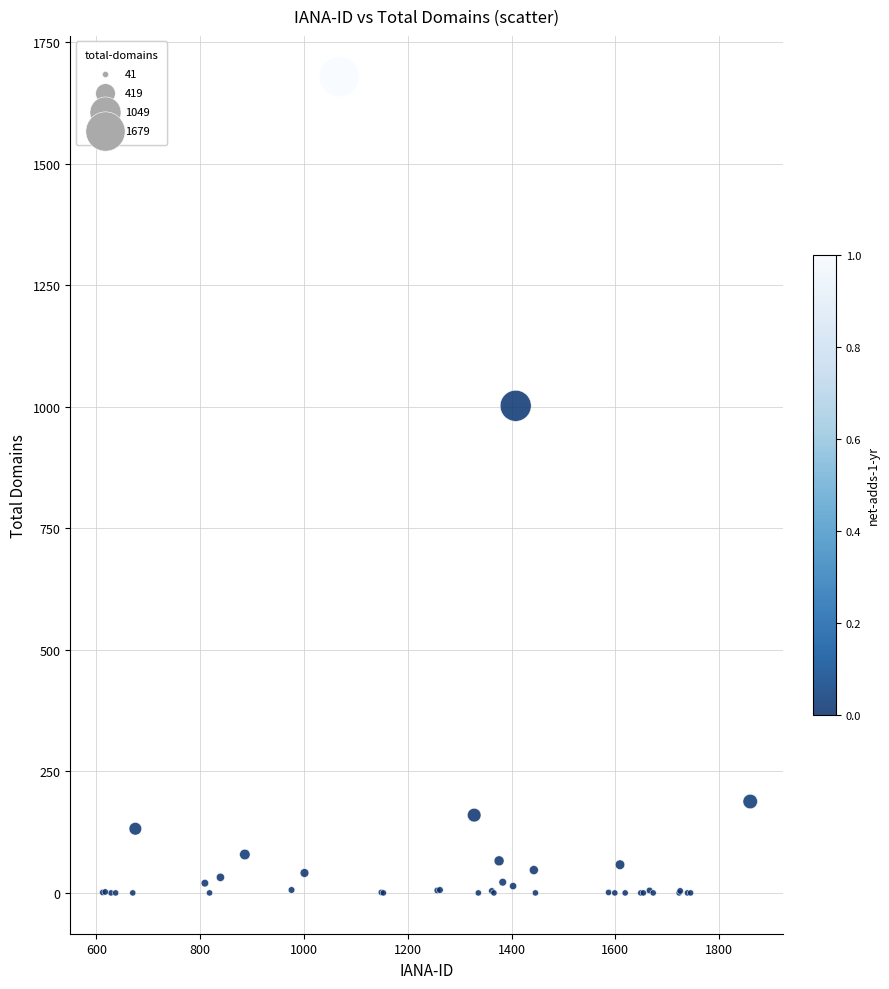

What Y value in the scatter plot is closest to 839?

1002